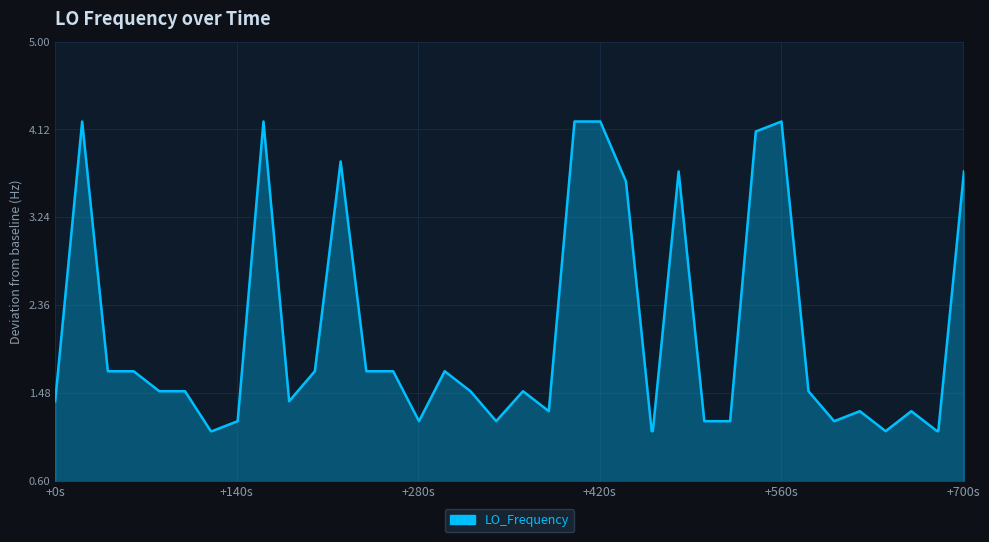

What is the difference between the maximum and minimum values?

3.1